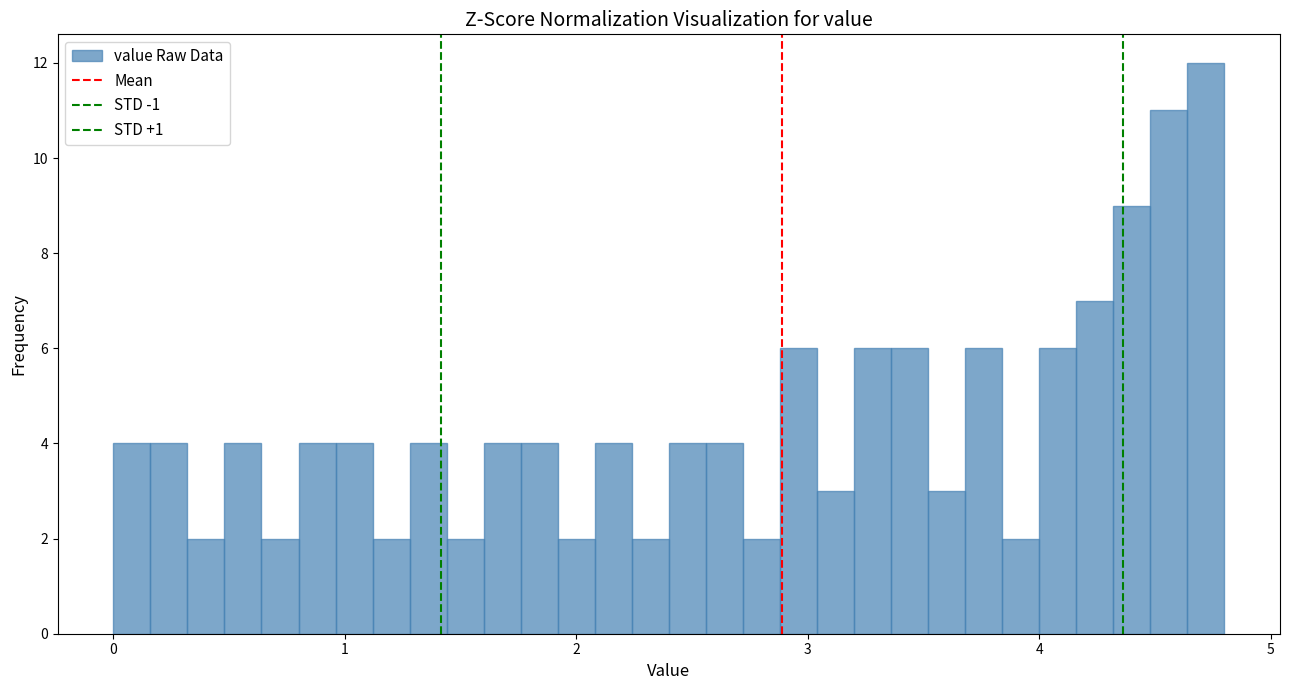

Around what value on the x-axis is the tallest bar? Give the approximate position of its centre, as read against the axis.

4.7